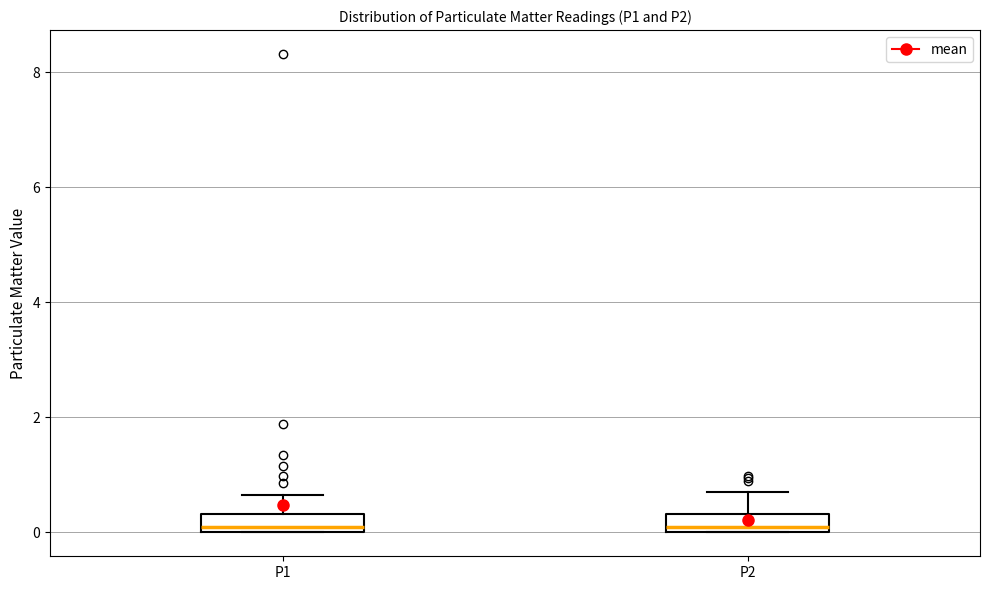

Reading left to right, transcribe this box plot: for each box, give where its median line is, the range the box spans, and where its two whiskers end, as read against the y-axis. The values are not printed on the chart, so give them approximately, as read against the axis.

P1: median 0.2, box 0.0 to 0.4, whiskers 0.0 to 0.6
P2: median 0.2, box 0.0 to 0.4, whiskers 0.0 to 0.8